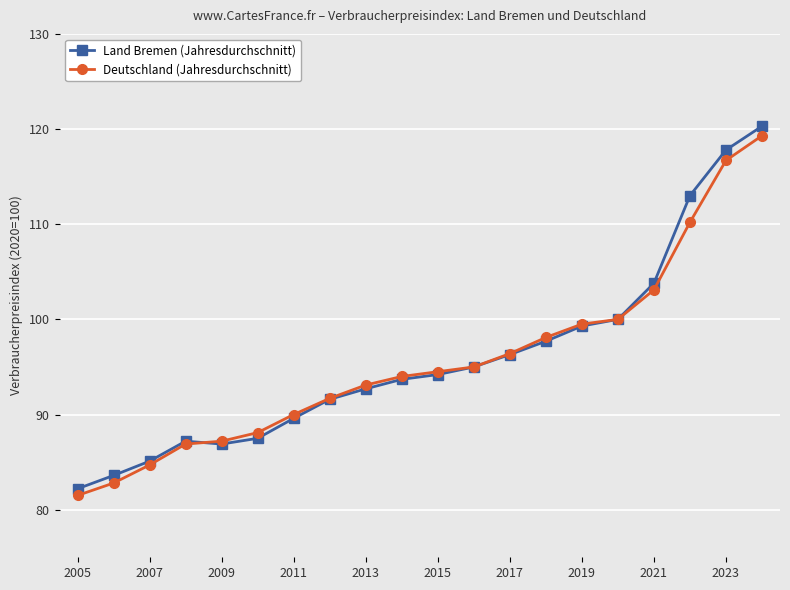

What is the value of the Land Bremen (Jahresdurchschnitt) point at the 13th from the left?

96.3